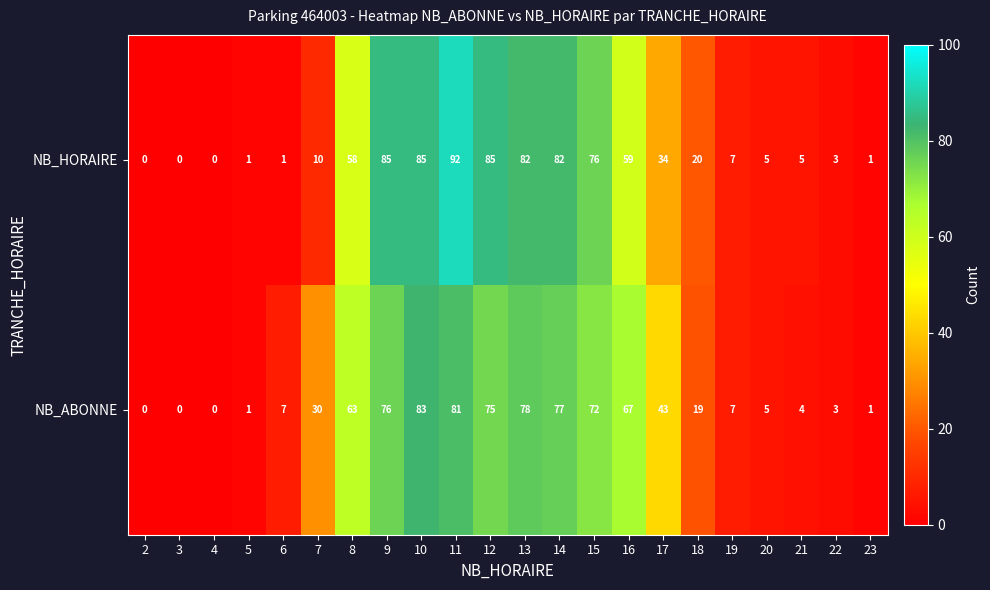

Count the number of categories in the chart.

22